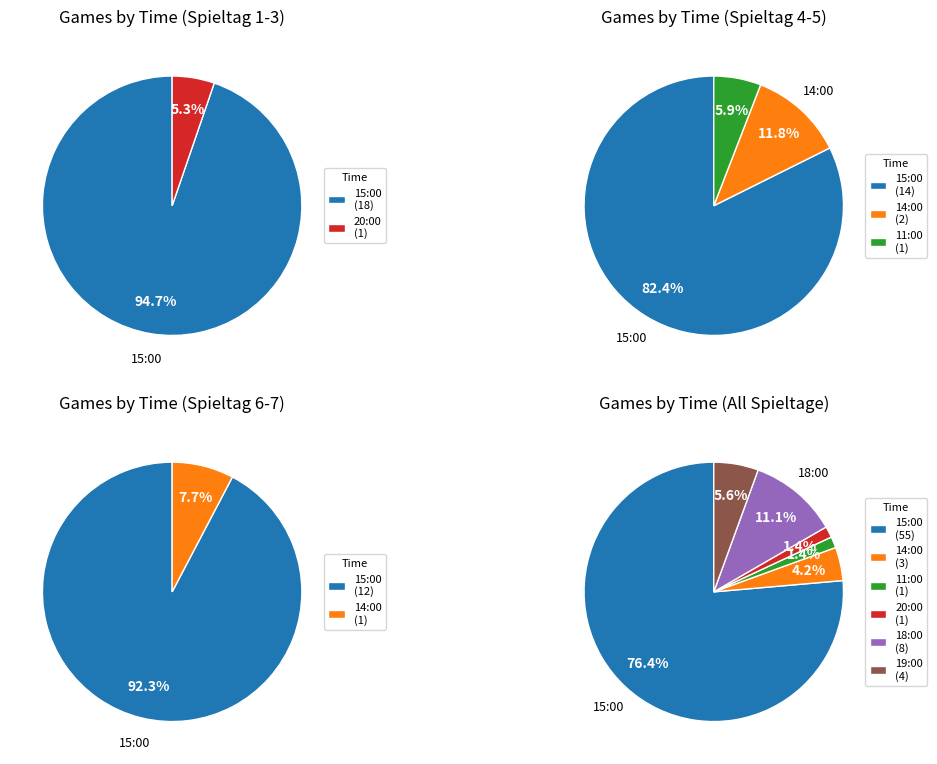

How many segments does this pie chart have?

6